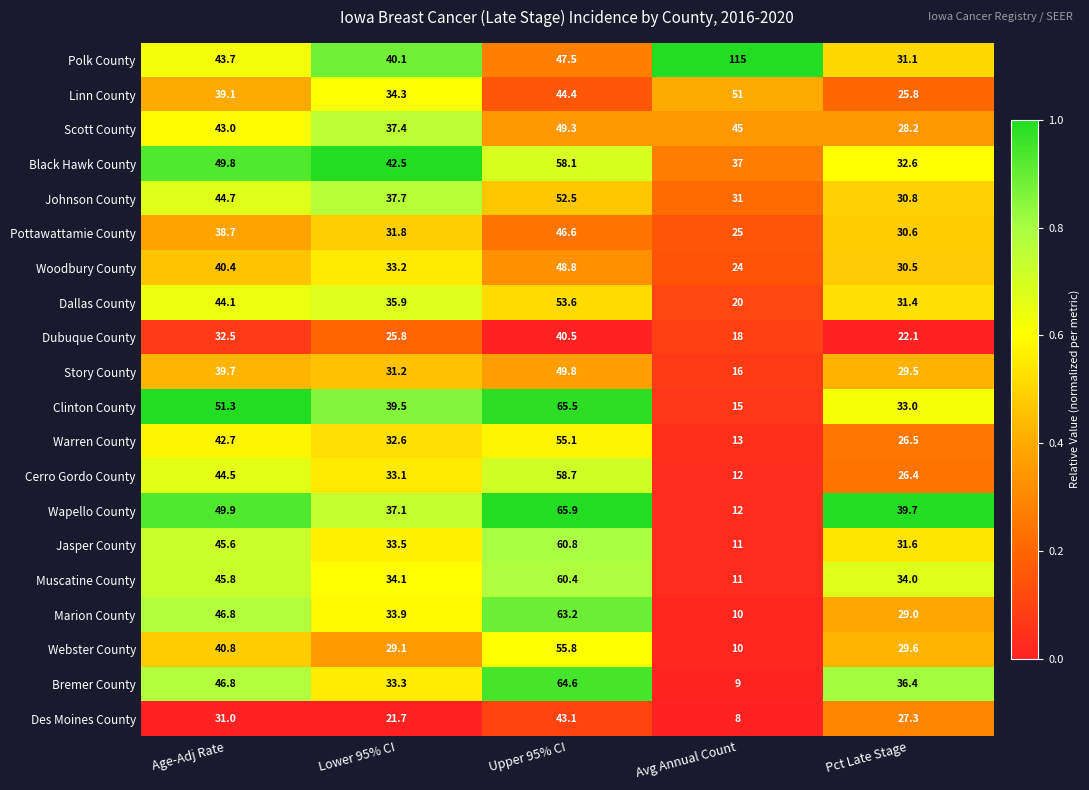

Where does the Linn County series first go above 39?

Age-Adj Rate